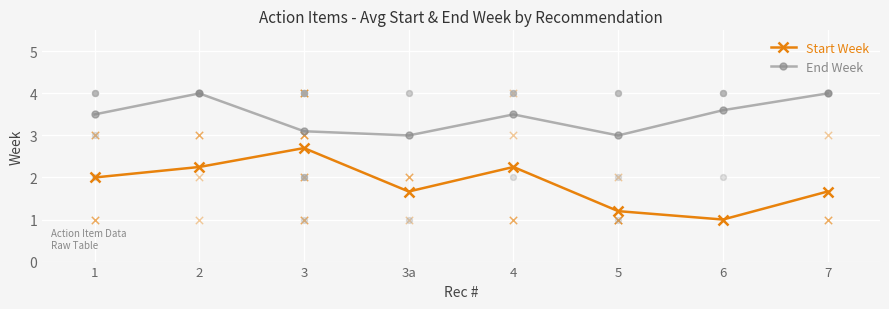

Which series has the largest total across all categories?

End Week